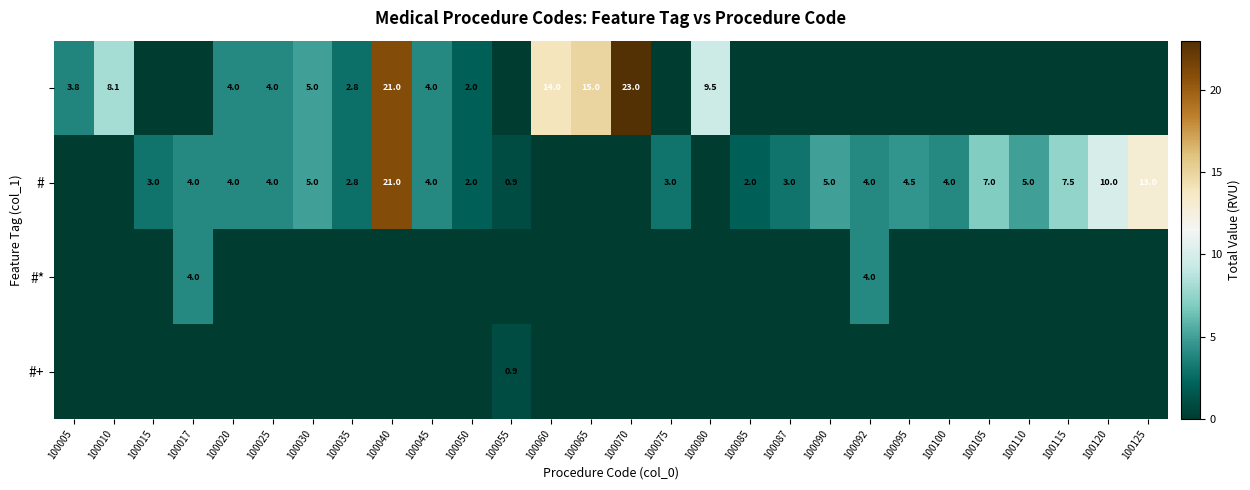

What is the difference between the # values at 100095 and 100017?

0.5